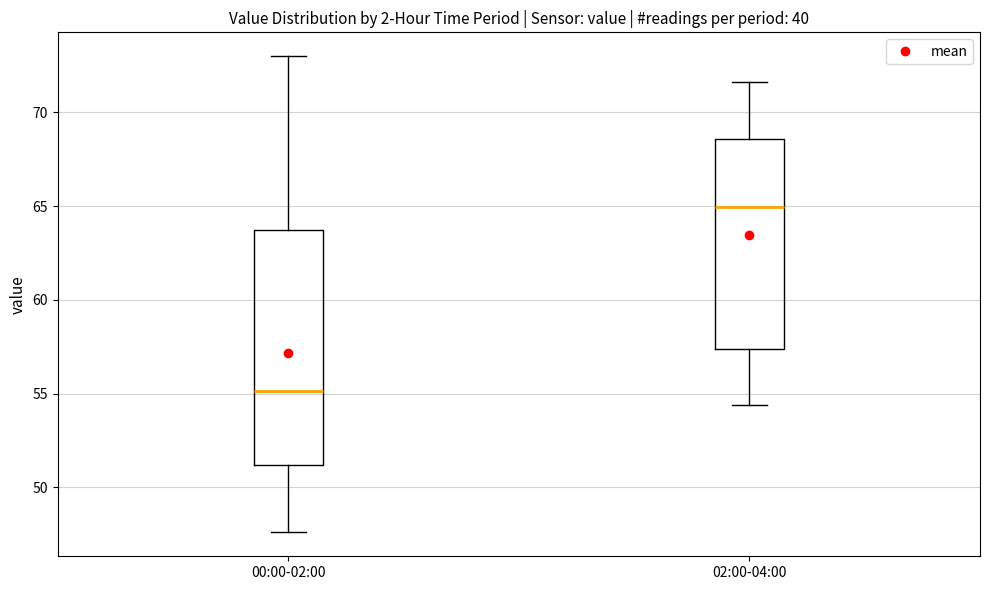

Reading left to right, read every box against the y-axis: the position of its median line, the range the box covers, and the ends of its whiskers. The values are not printed on the chart, so give them approximately, as read against the axis.

00:00-02:00: median 55.0, box 51.0 to 64.0, whiskers 47.5 to 73.0
02:00-04:00: median 65.0, box 57.5 to 68.5, whiskers 54.5 to 71.5